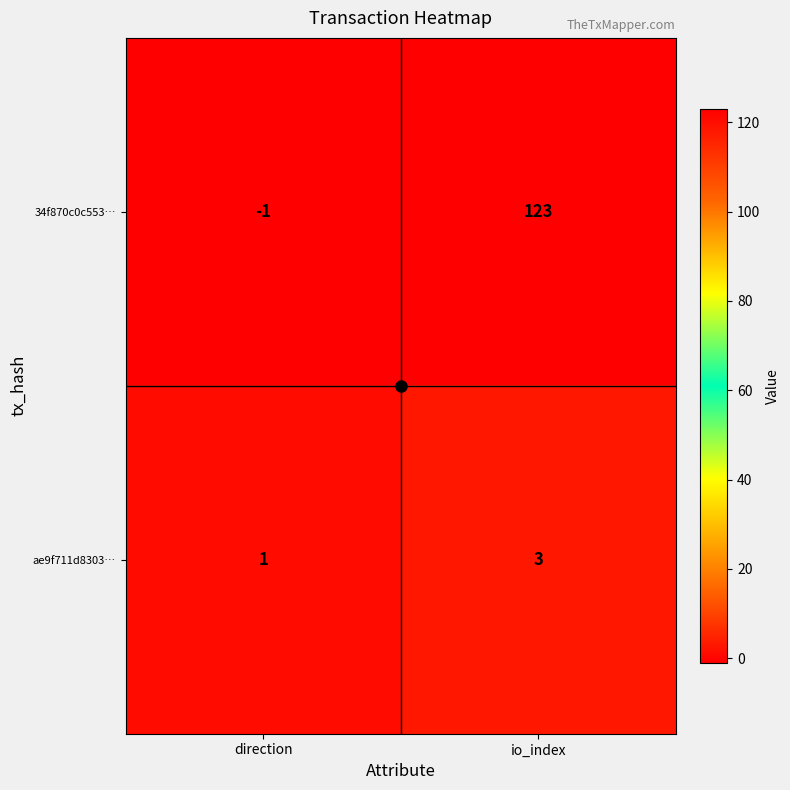

The value of 34f870c0c553… at io_index is 123. True or false?

True